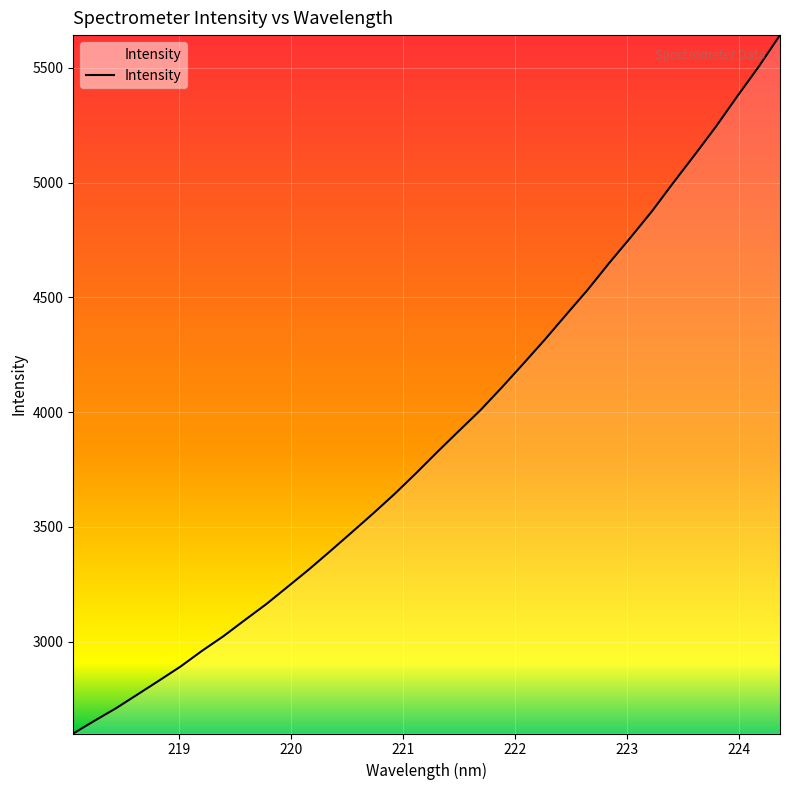

Does the chart have visible grid lines?

Yes